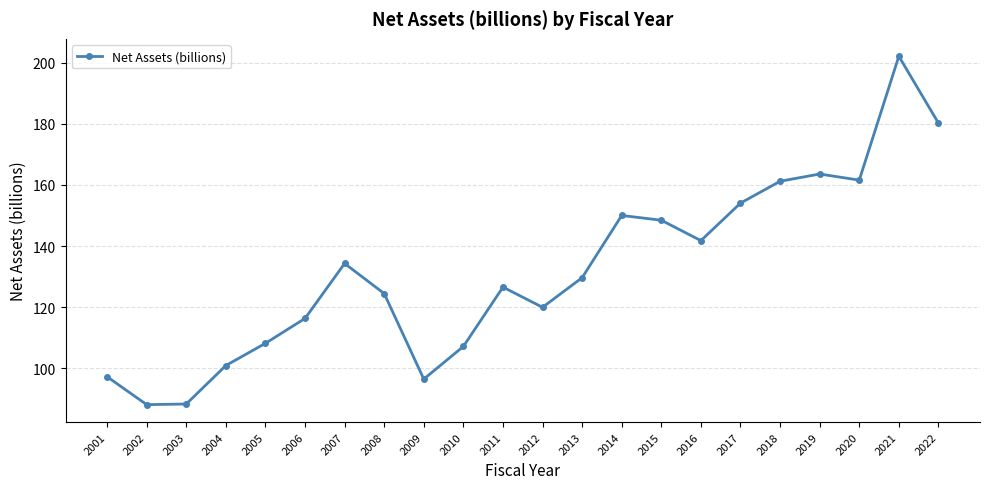

What is the value of the 13th point from the left?

129.7